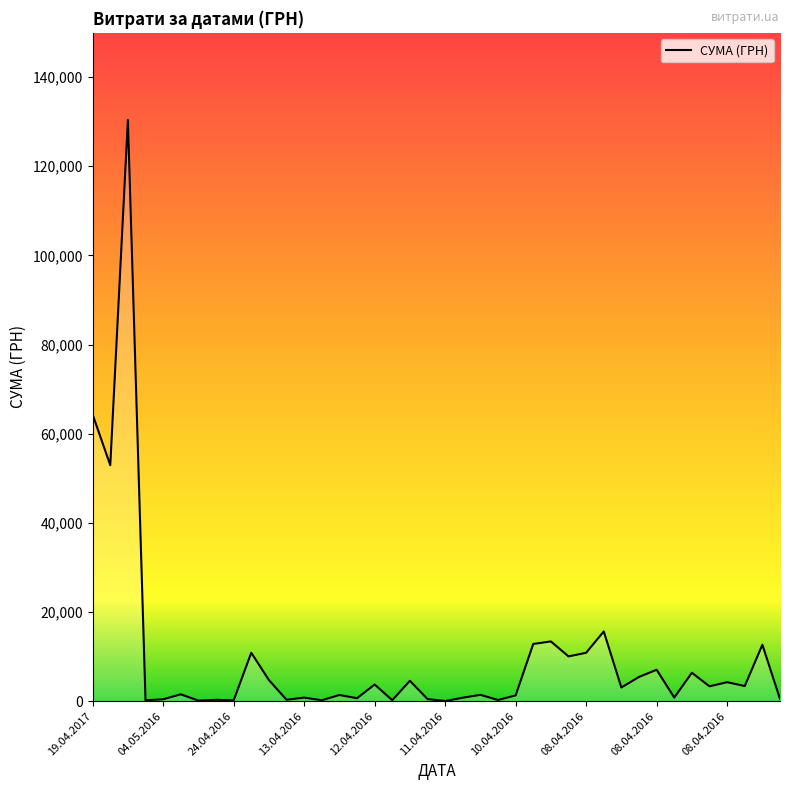

What is the smallest value displayed?

22.5